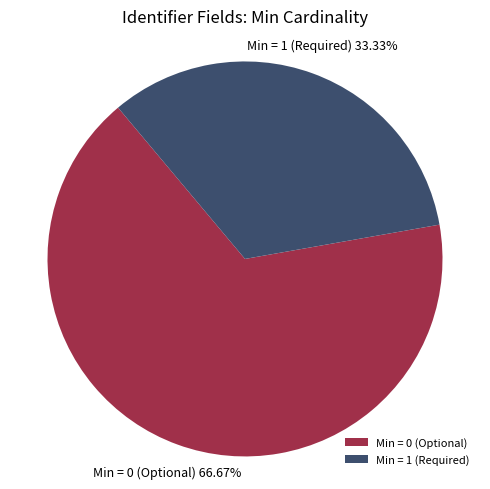

To the nearest percent, what is the difference between the largest and smallest slice percentages?

33%